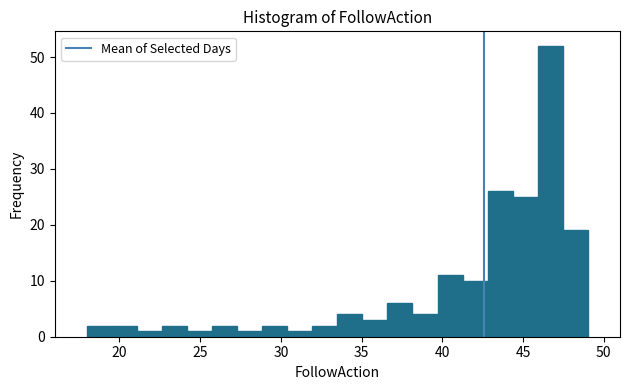

Around what value on the x-axis is the tallest bar? Give the approximate position of its centre, as read against the axis.

46.5